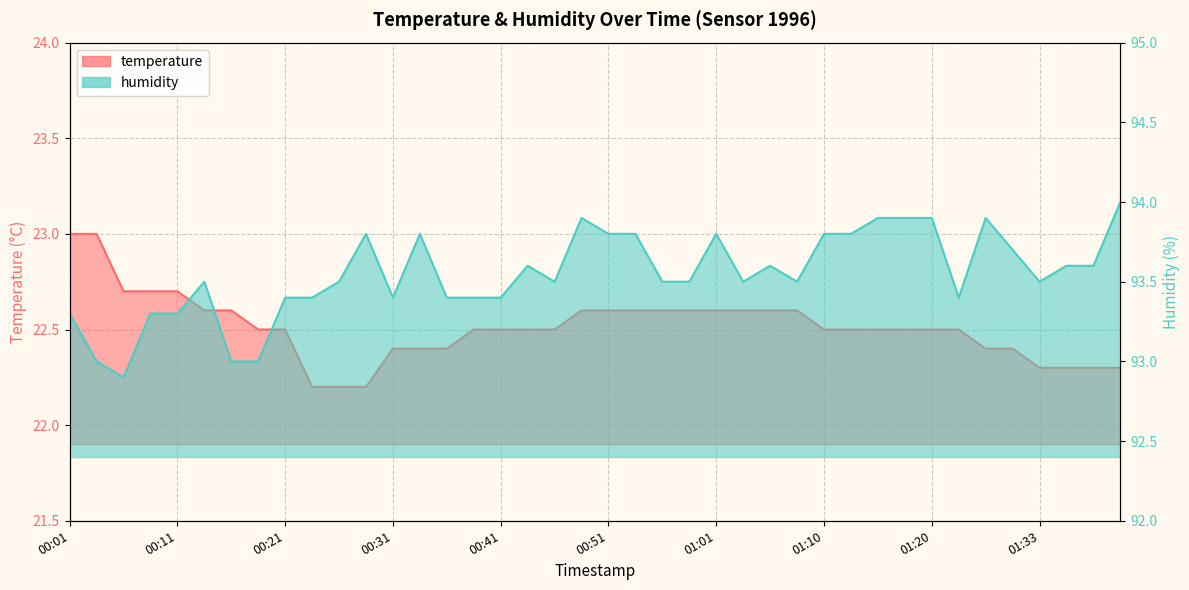

Between 21 and 13, which is larger?

21